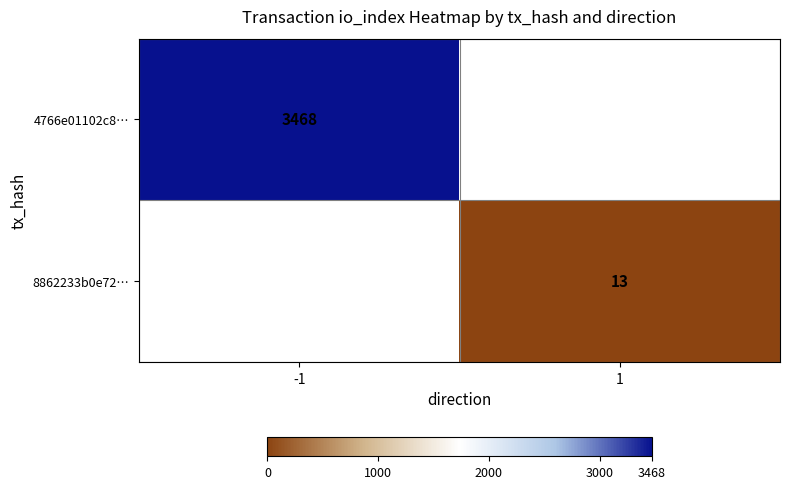

At how many categories does at least one series exceed 2736?

1